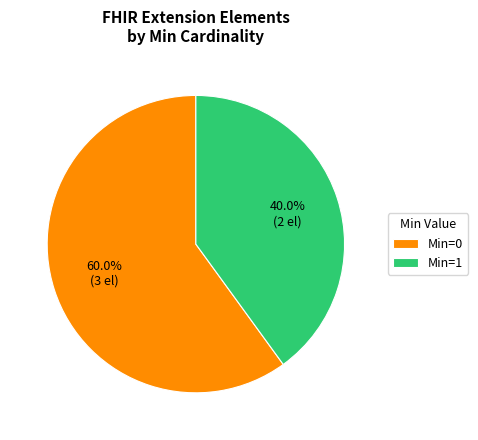

Which has a higher value, Min=0 or Min=1?

Min=0